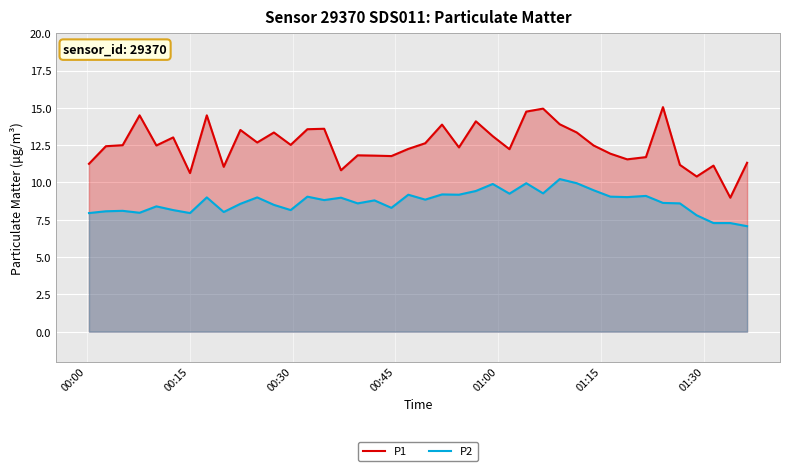

What is the smallest value displayed?

7.1